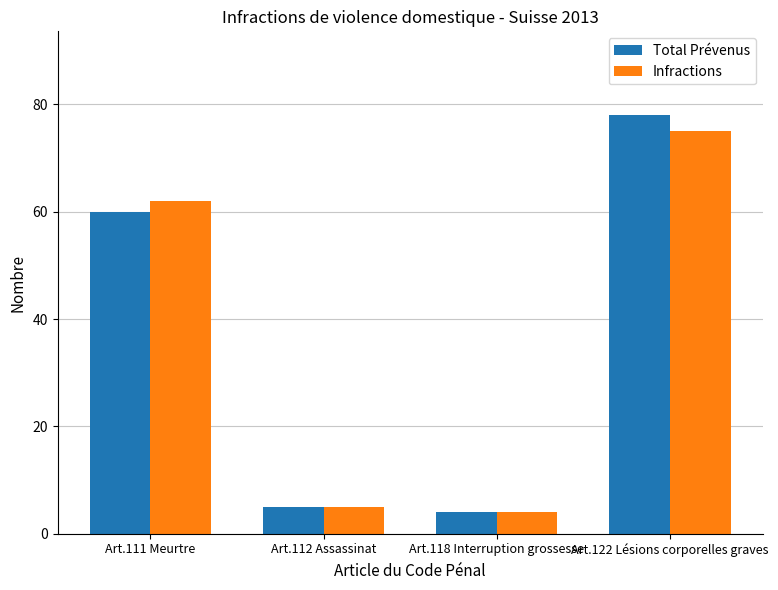

What is the total value across all series at Art.118 Interruption grossesse?

8